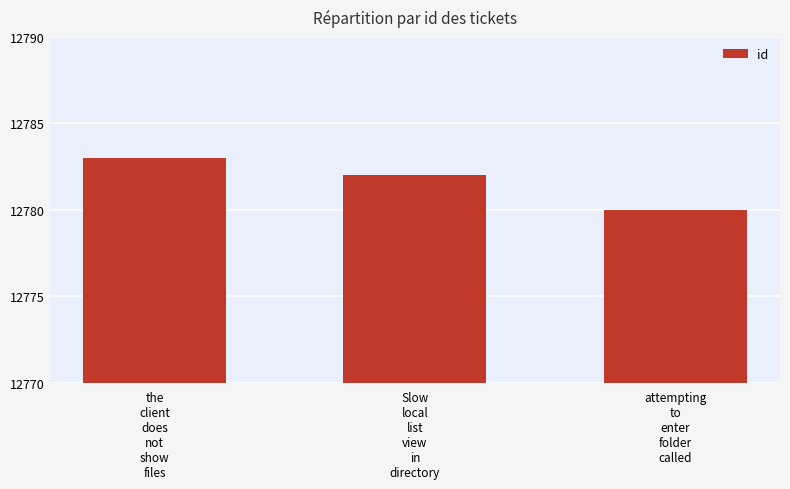

What is the difference between the maximum and second lowest values?

1